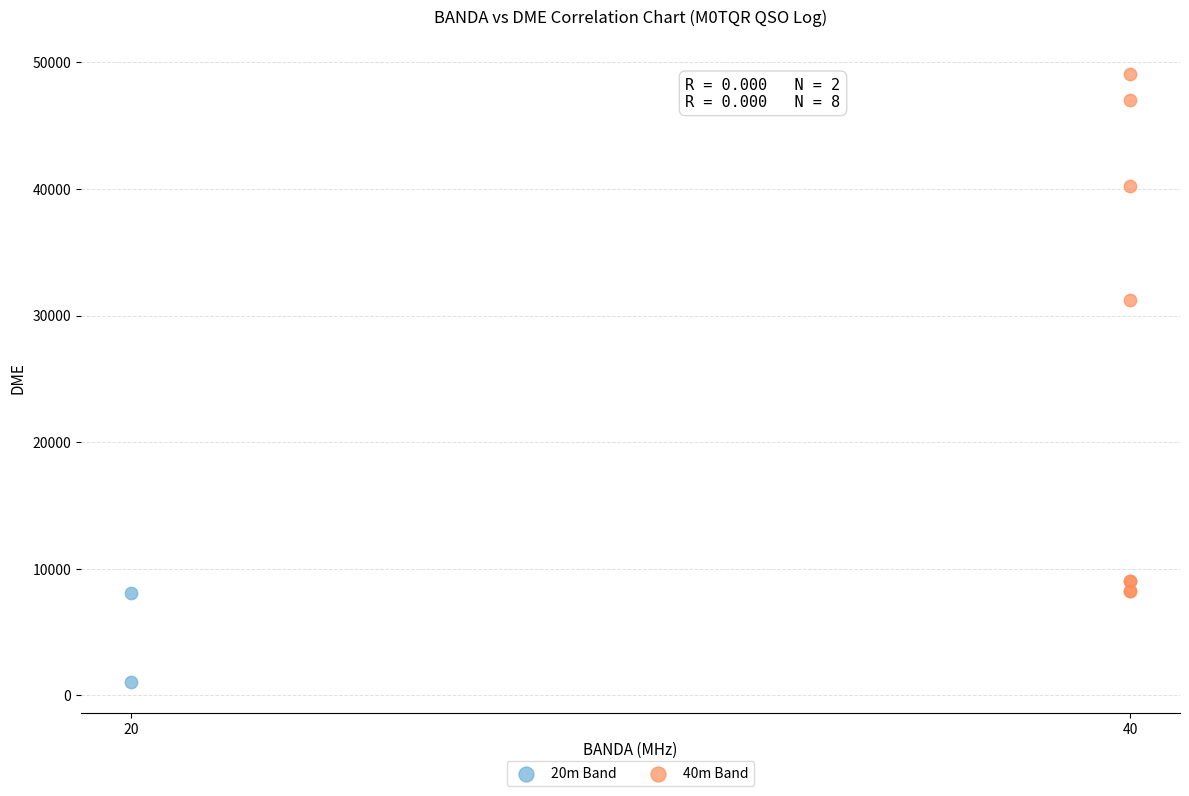

Which series reaches the maximum Y coordinate?

40m Band